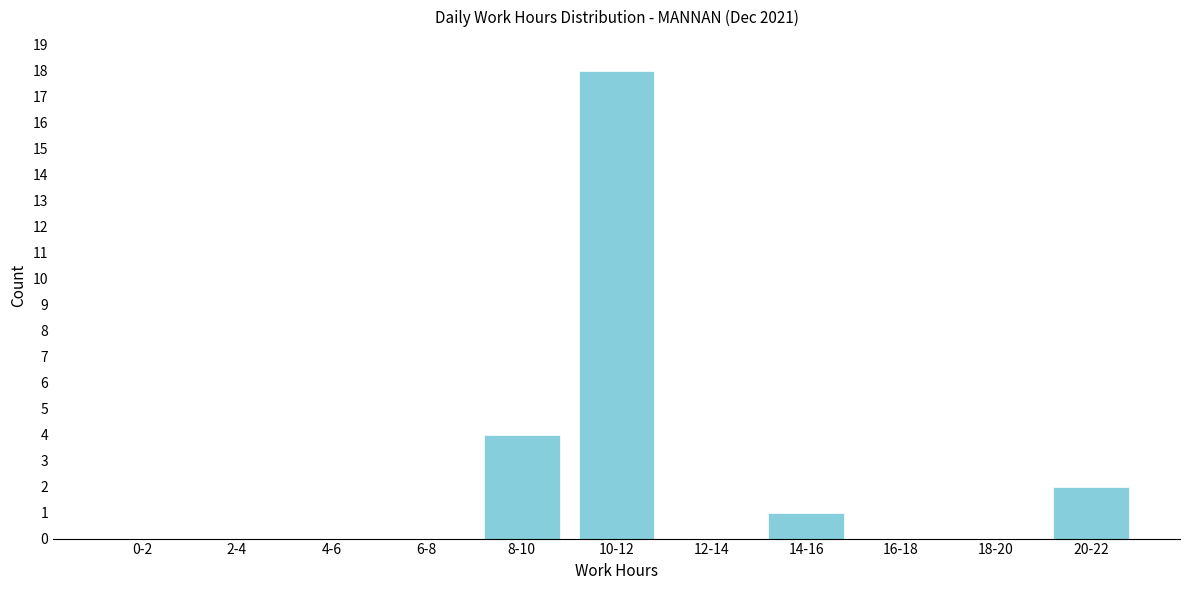

Reading right to left, transcribe all the data shown in this chart.

20-22=2	18-20=0	16-18=0	14-16=1	12-14=0	10-12=18	8-10=4	6-8=0	4-6=0	2-4=0	0-2=0